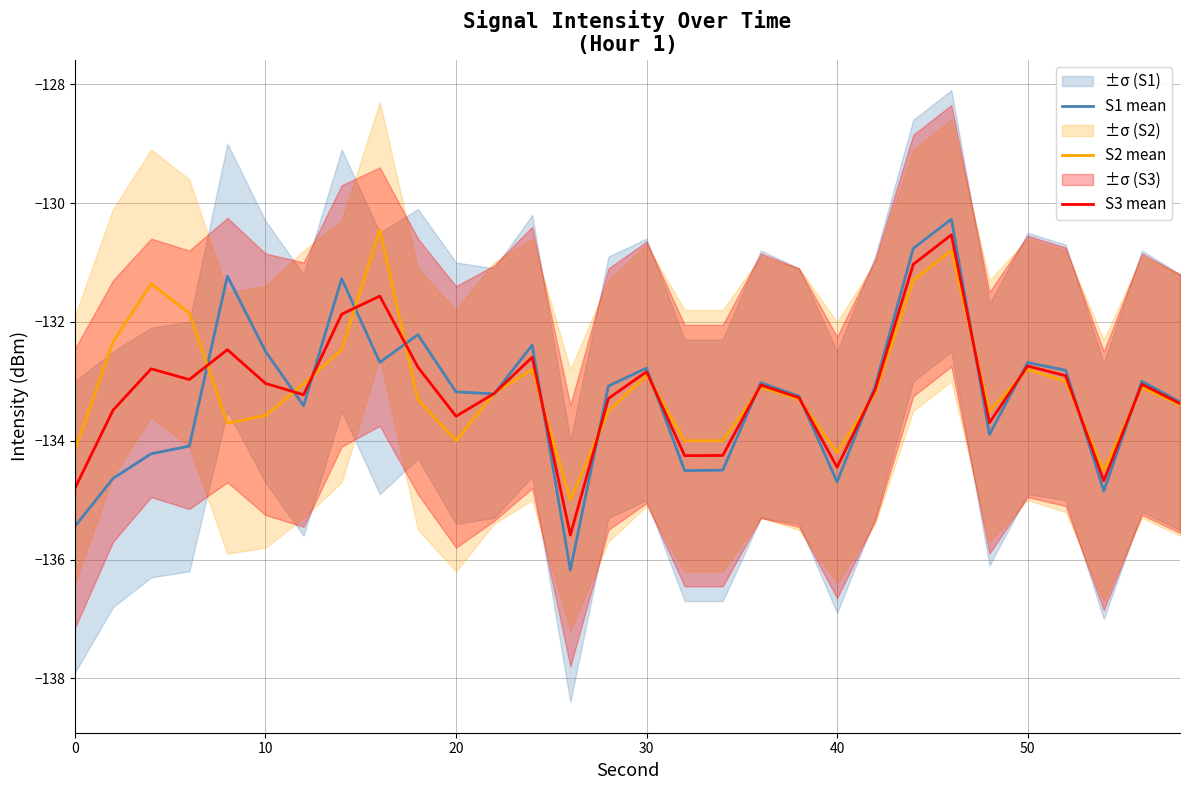

What is the minimum value for S1 mean?

-136.2